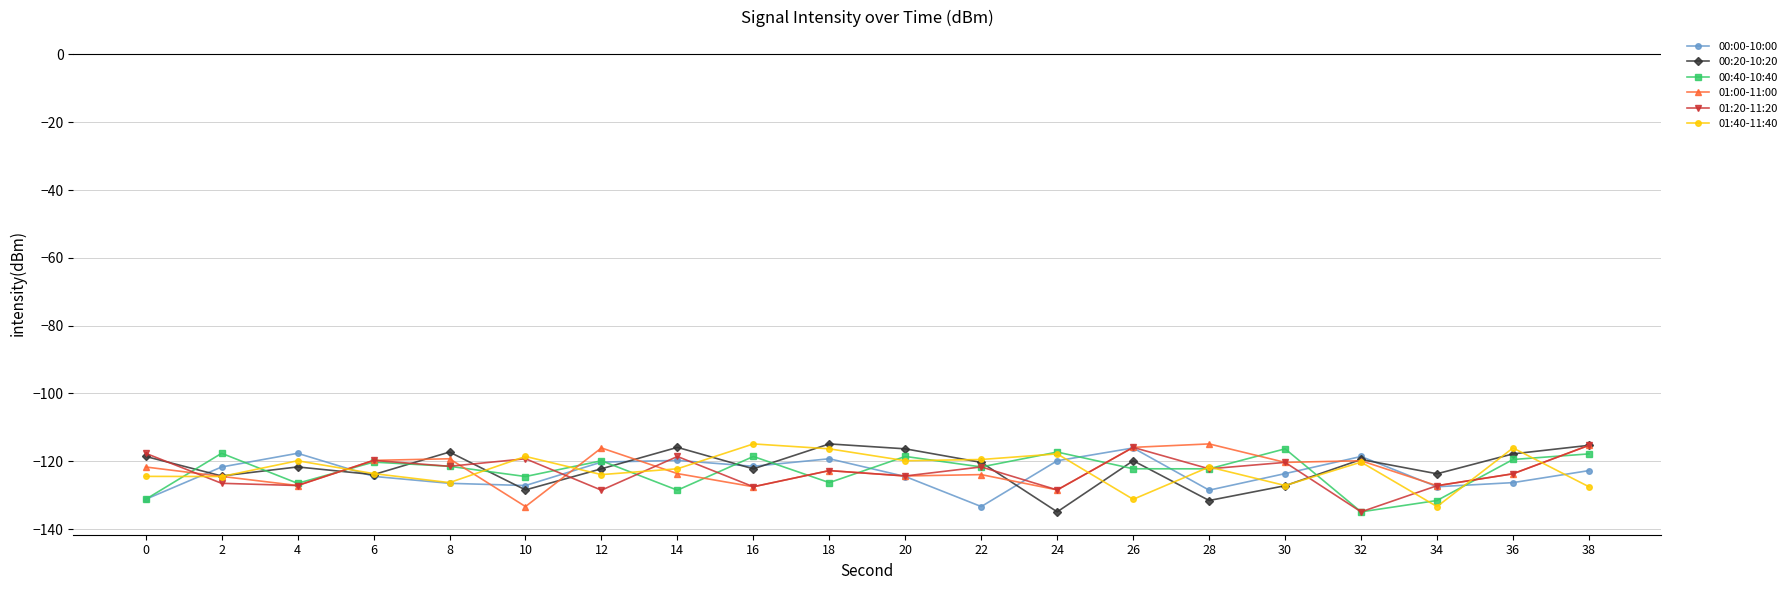

In 00:40-10:40, how many points are lower than both neighbors (excluding endpoints)?

7